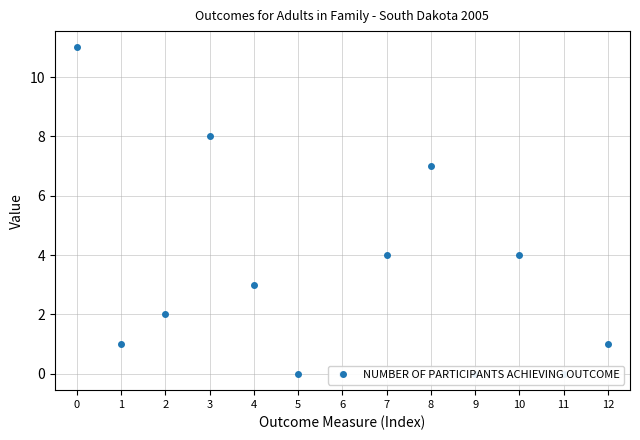

Which label corresponds to the smallest value in the chart?

5